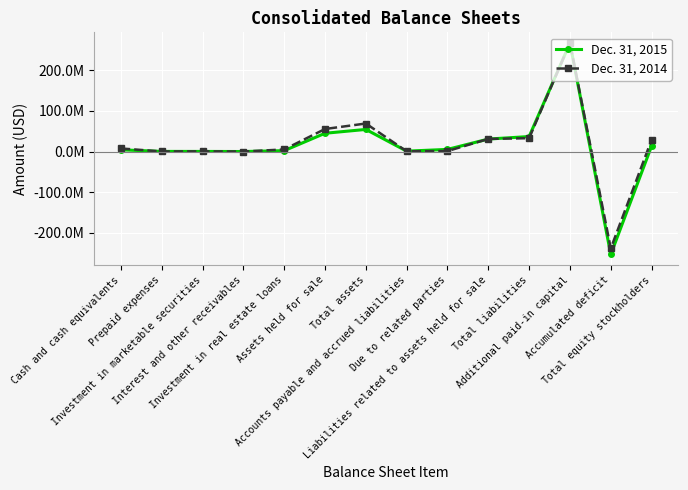

At which category is the sum across all series the highest?

Additional paid-in capital